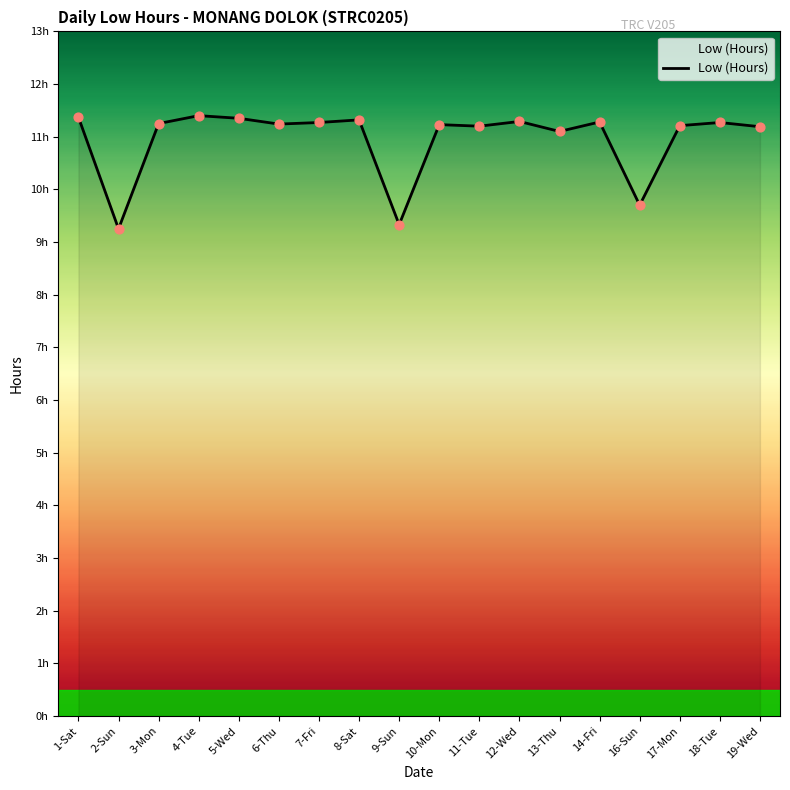

What is the ratio of the value at 19-Wed to the value at 9-Sun?

1.2